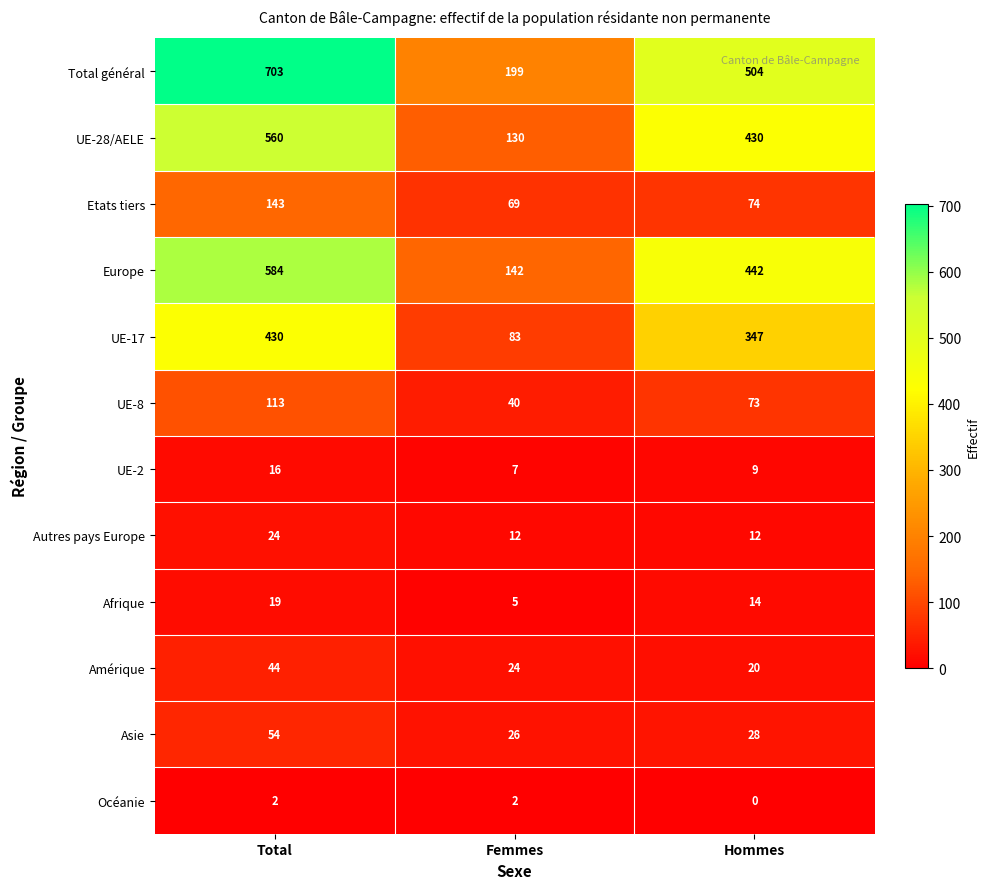

Which category has the highest value across all series?

Total